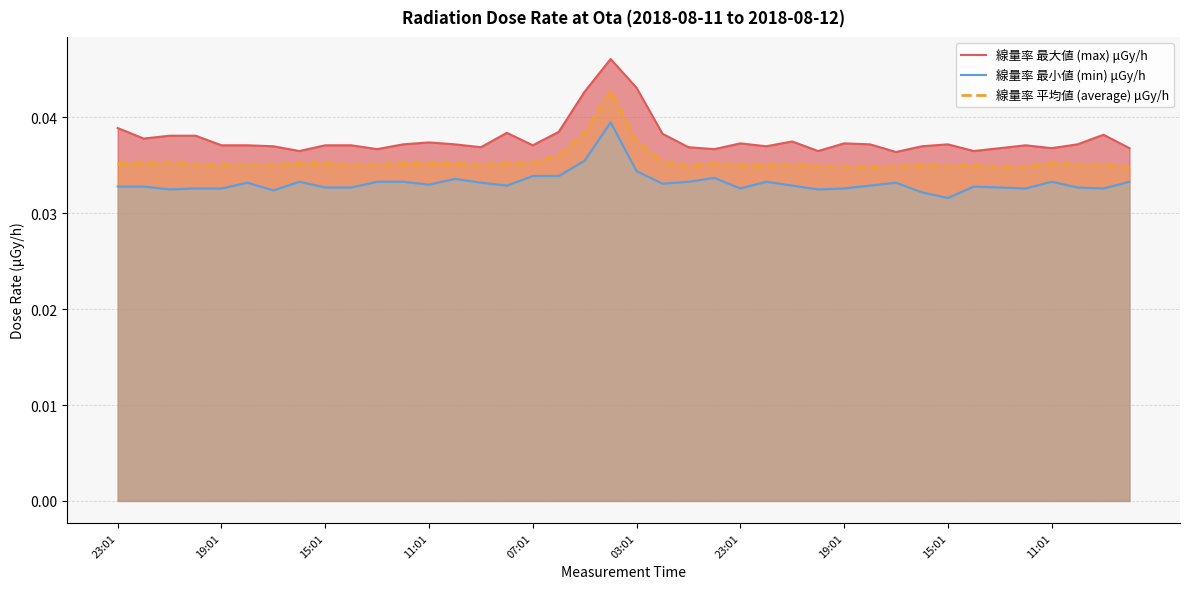

In 線量率 平均値 (average) μGy/h, how many points are higher than both neighbors (excluding endpoints)?

7